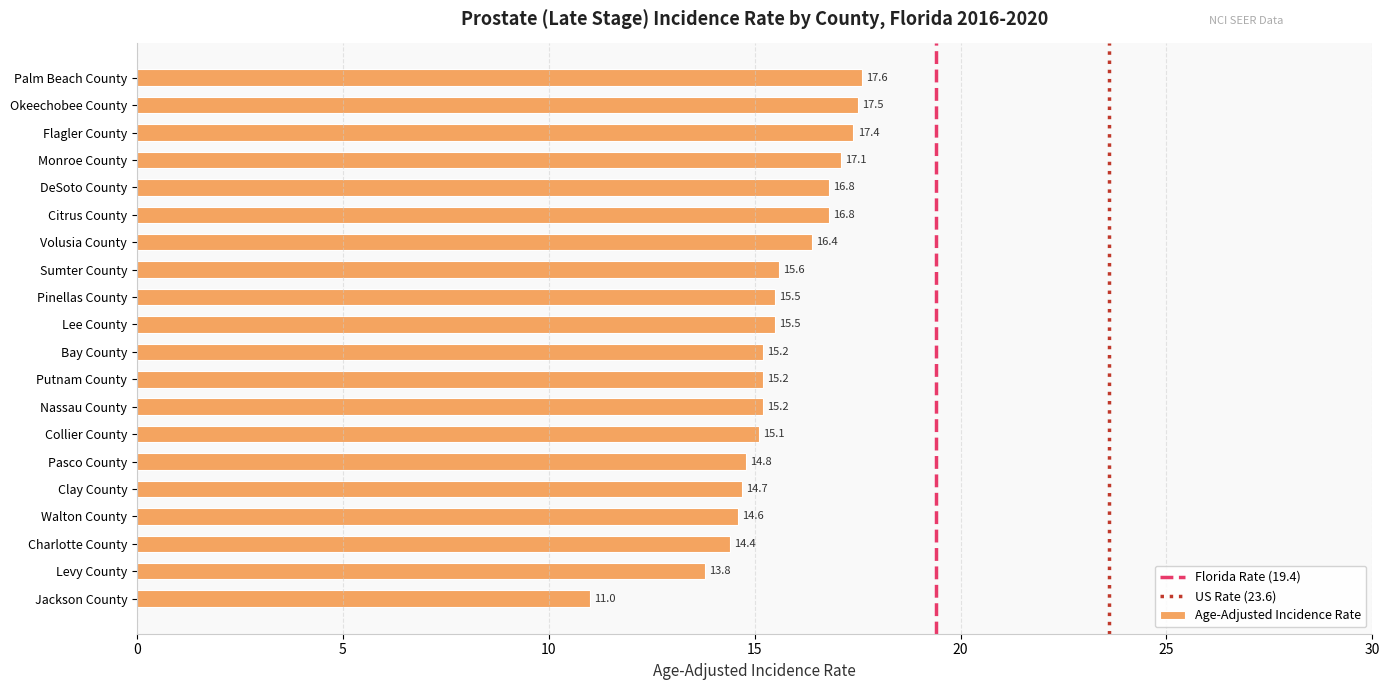

Are the bars horizontal?

Yes